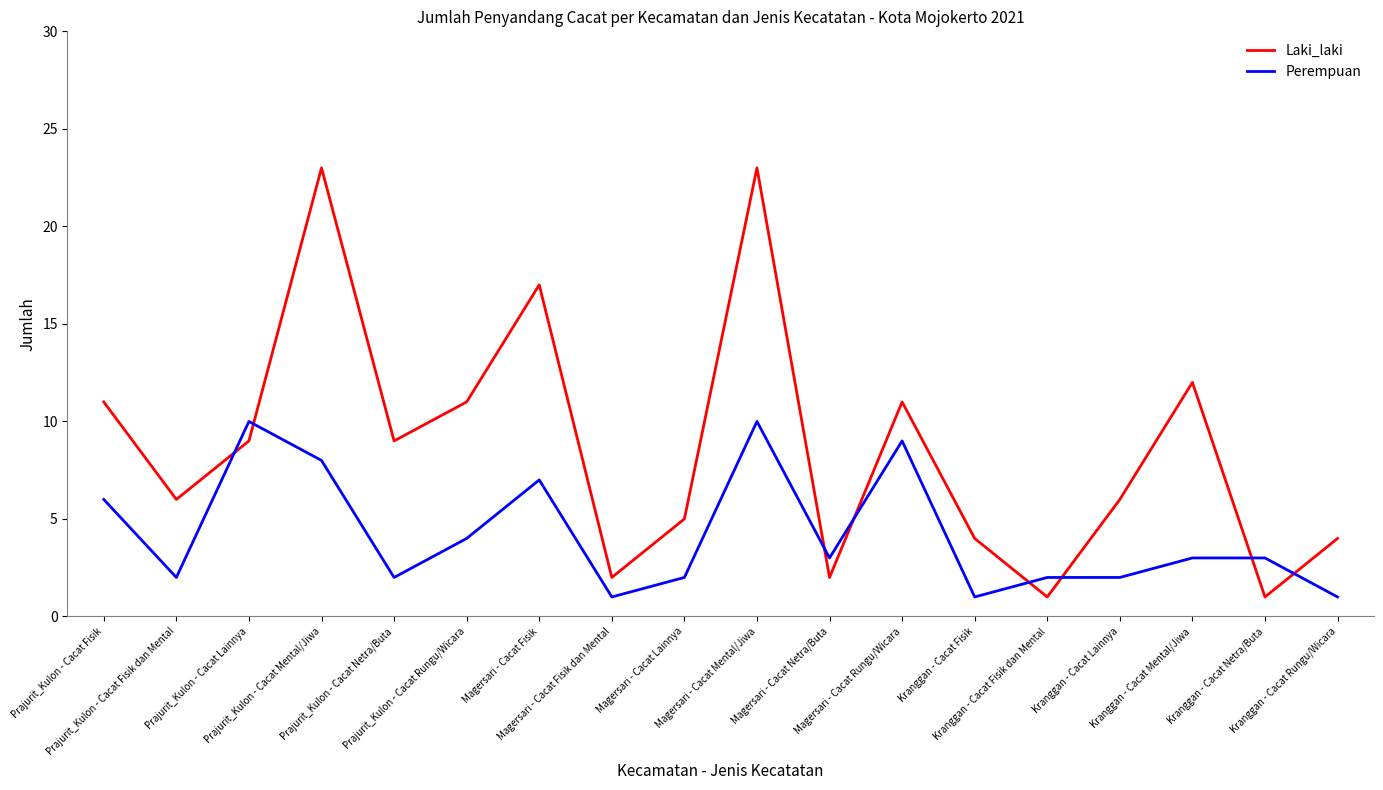

What is the lowest value of the Perempuan series?

1